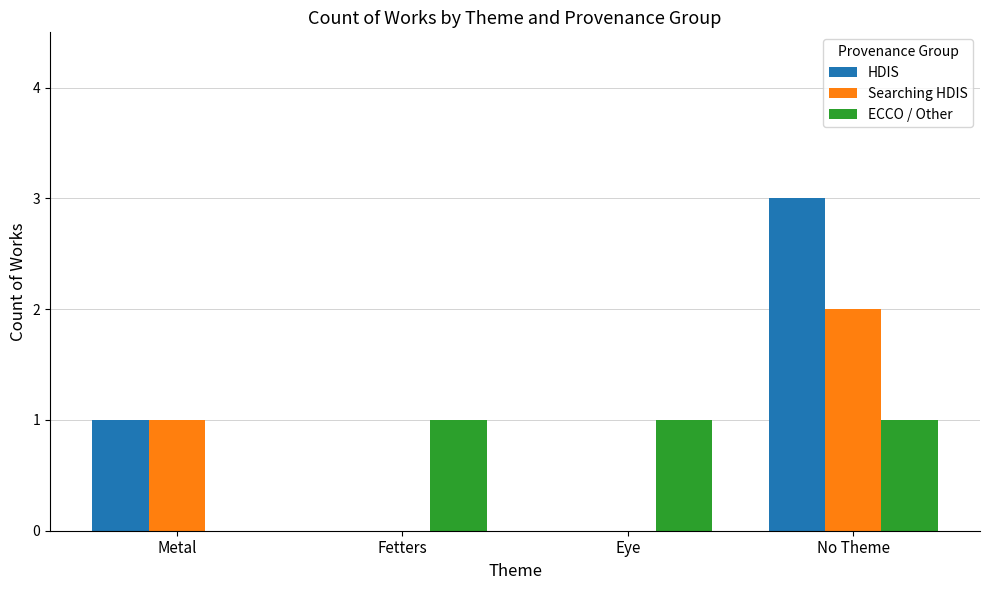

Between Fetters and No Theme, which series saw the biggest shift?

HDIS